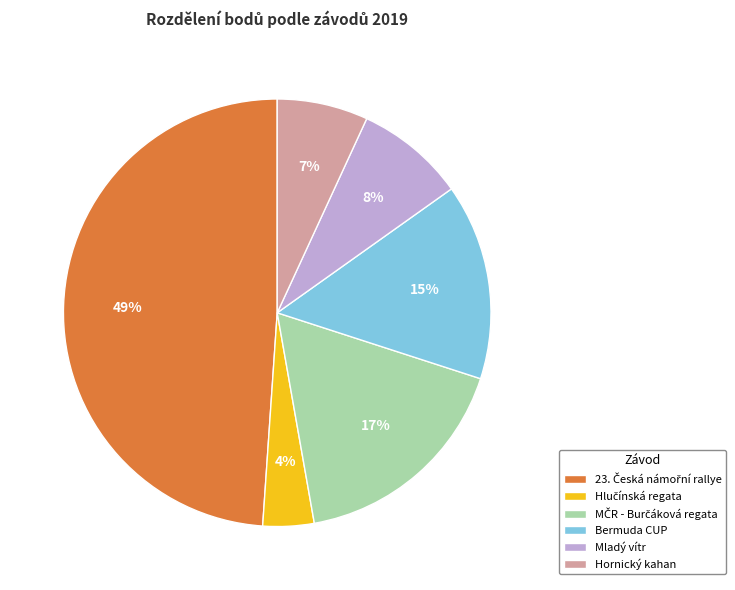

Is there a majority slice in this chart?

No